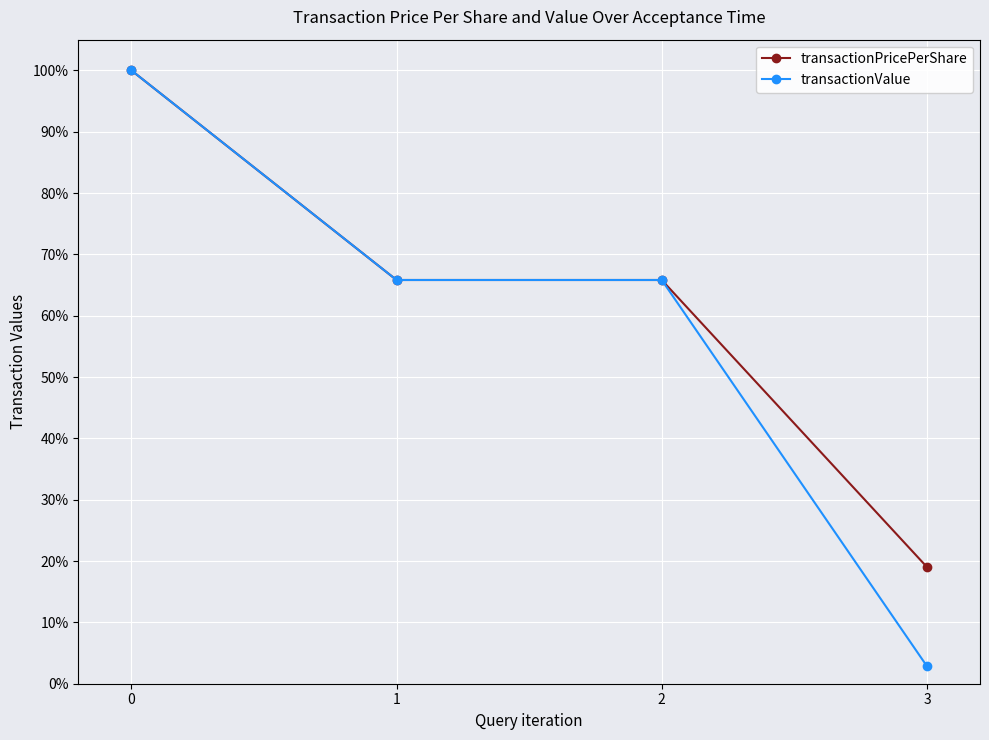

True or false: transactionPricePerShare and transactionValue intersect in this chart.

False